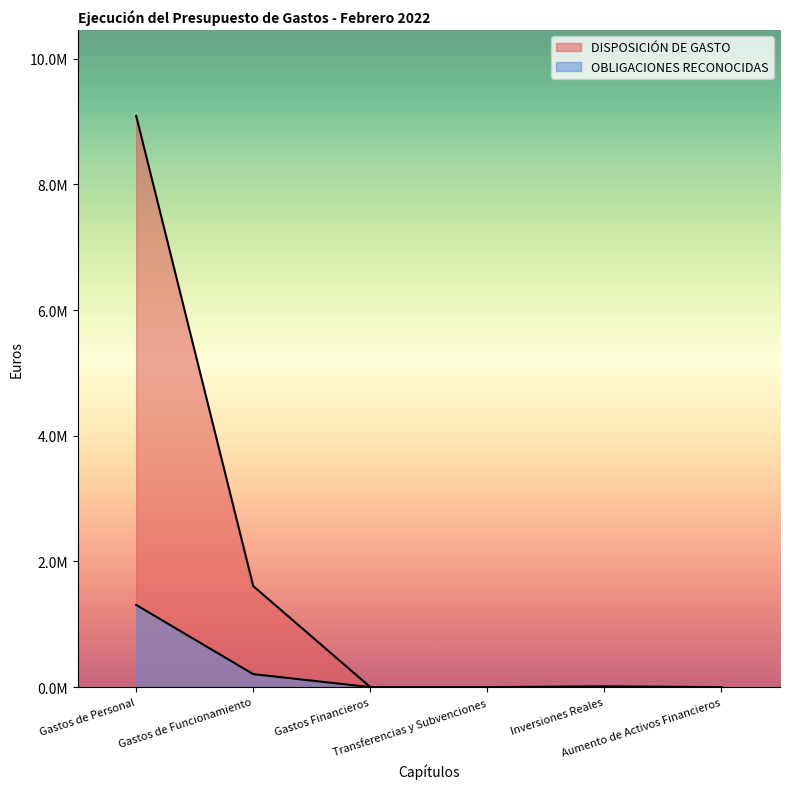

What is the difference between the maximum and second lowest values in the DISPOSICIÓN DE GASTO series?

9089915.2